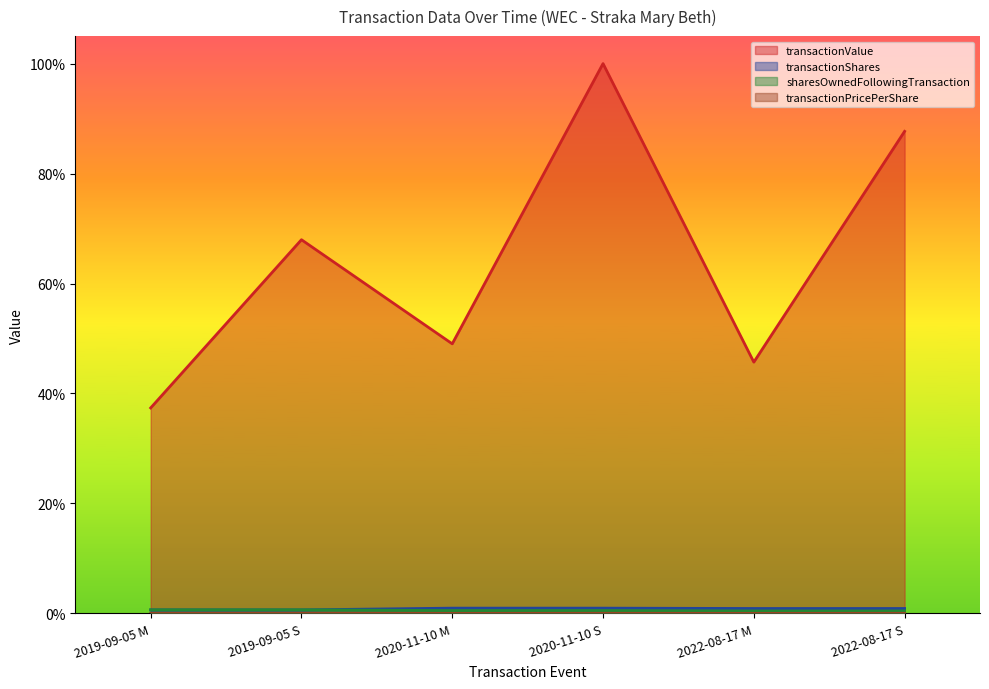

Between 2020-11-10 S and 2022-08-17 M, which series saw the biggest shift?

transactionValue